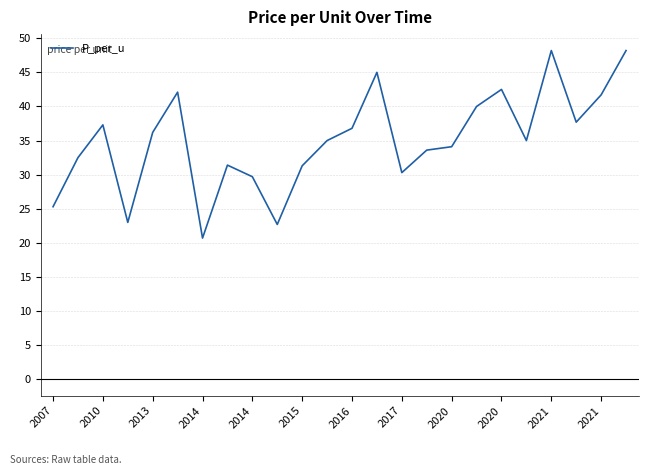

What is the difference between the maximum and minimum values?

27.5